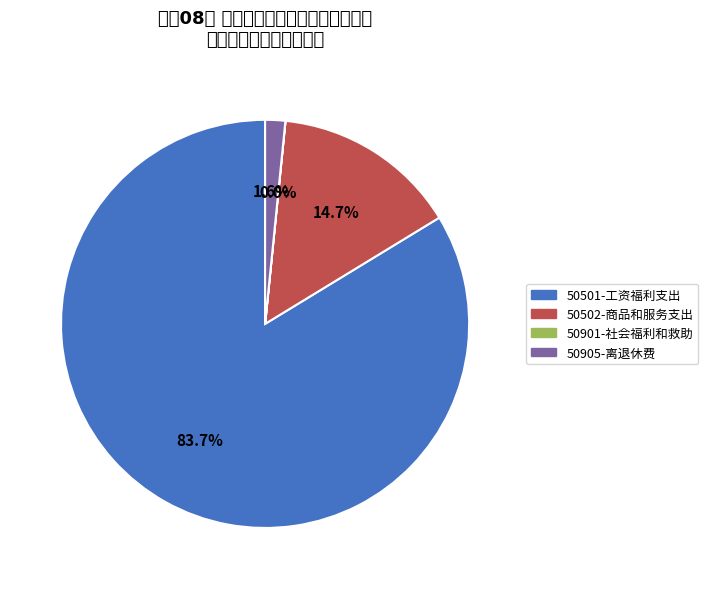

True or false: 50905-离退休费 accounts for 9% of the total.

False